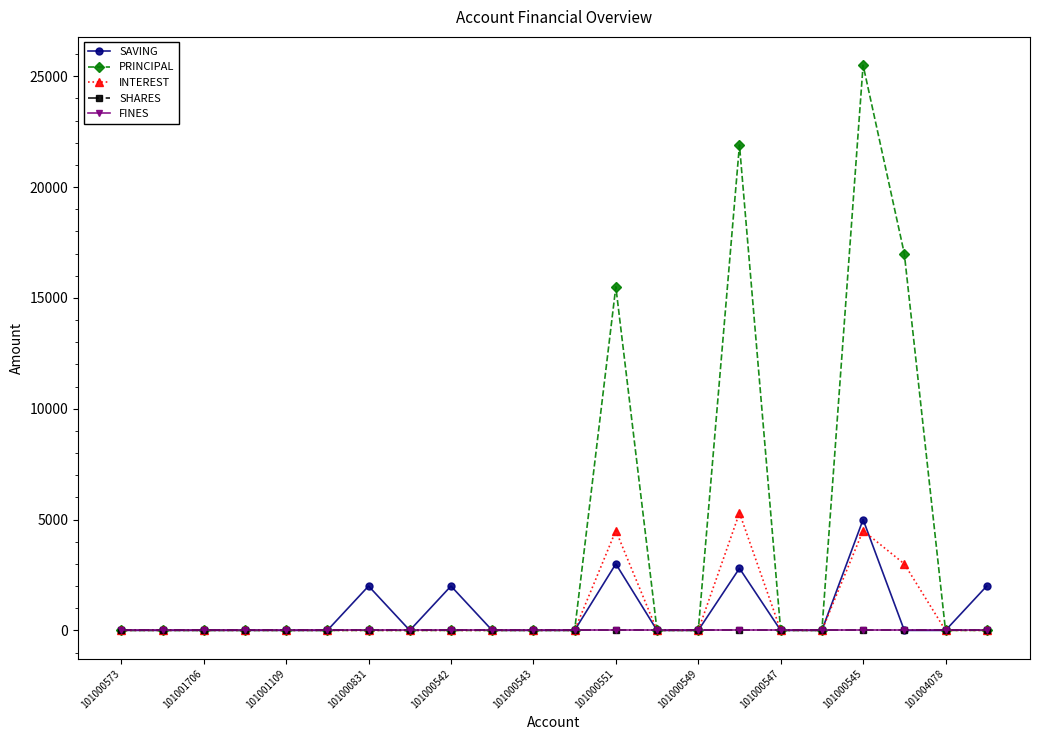

At which category is the sum across all series the highest?

101000545